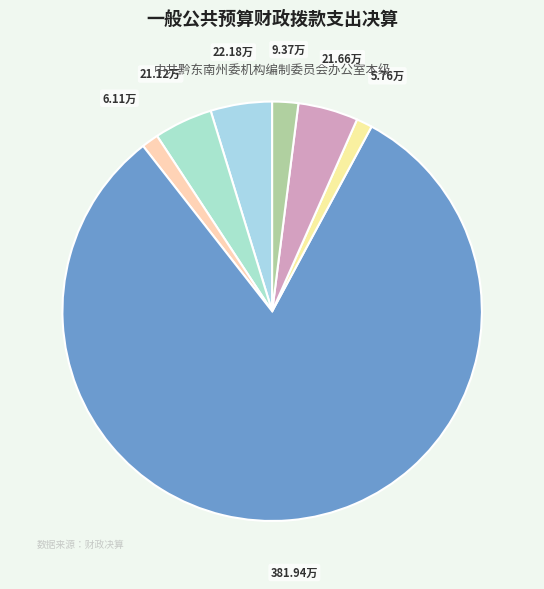

How many segments does this pie chart have?

7